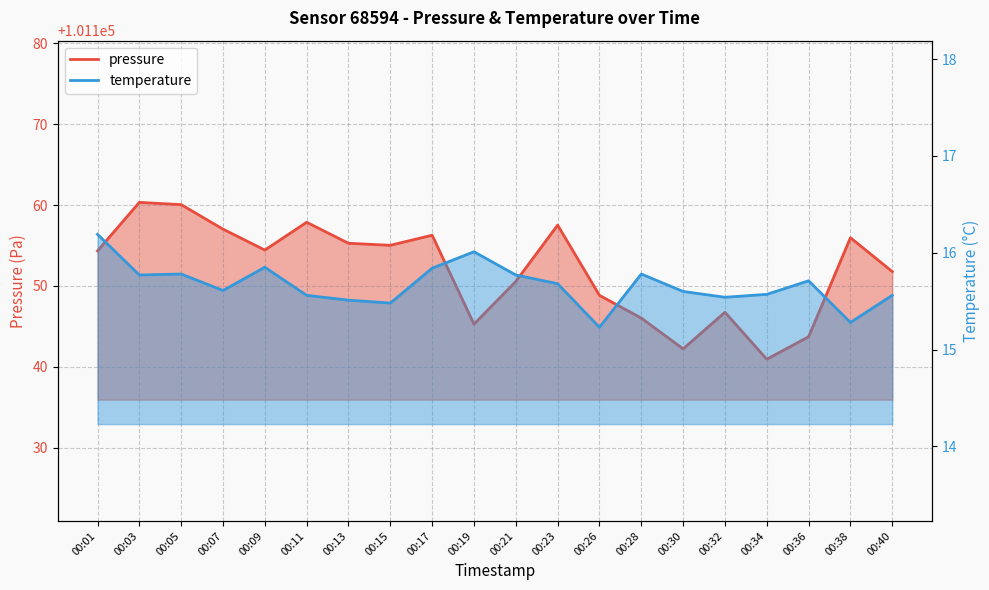

At which category is the sum across all series the highest?

00:03